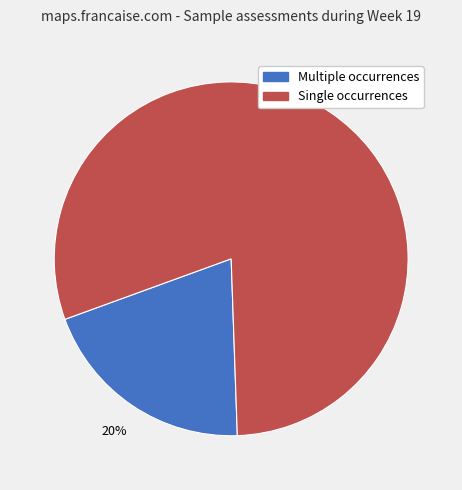

To the nearest percent, what is the average slice percentage?

50%